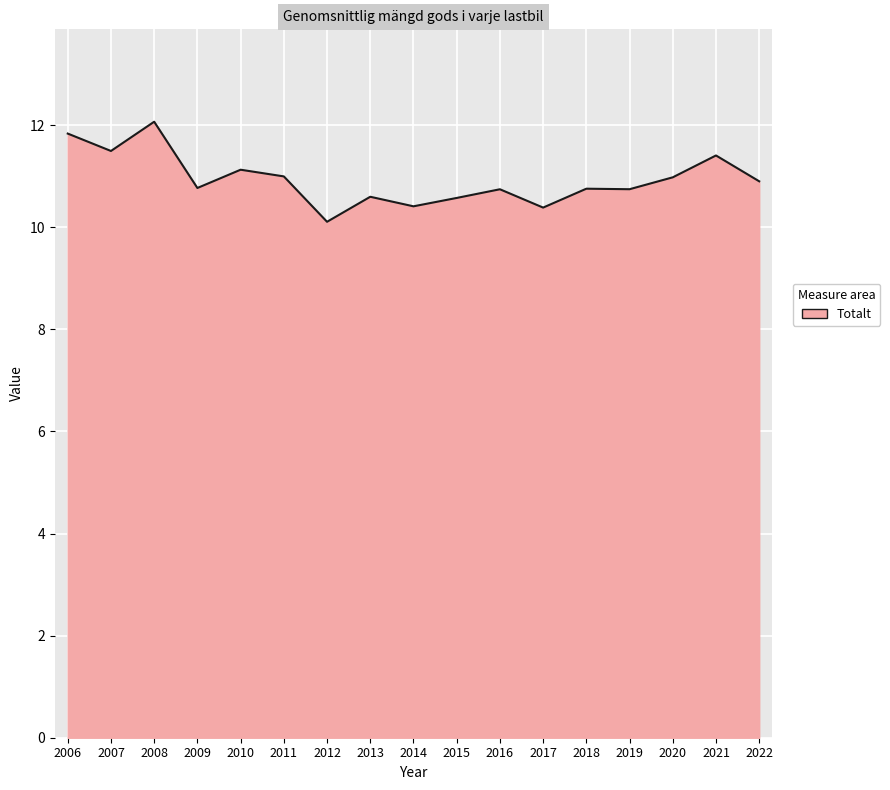

Which label corresponds to the smallest value in the chart?

2012